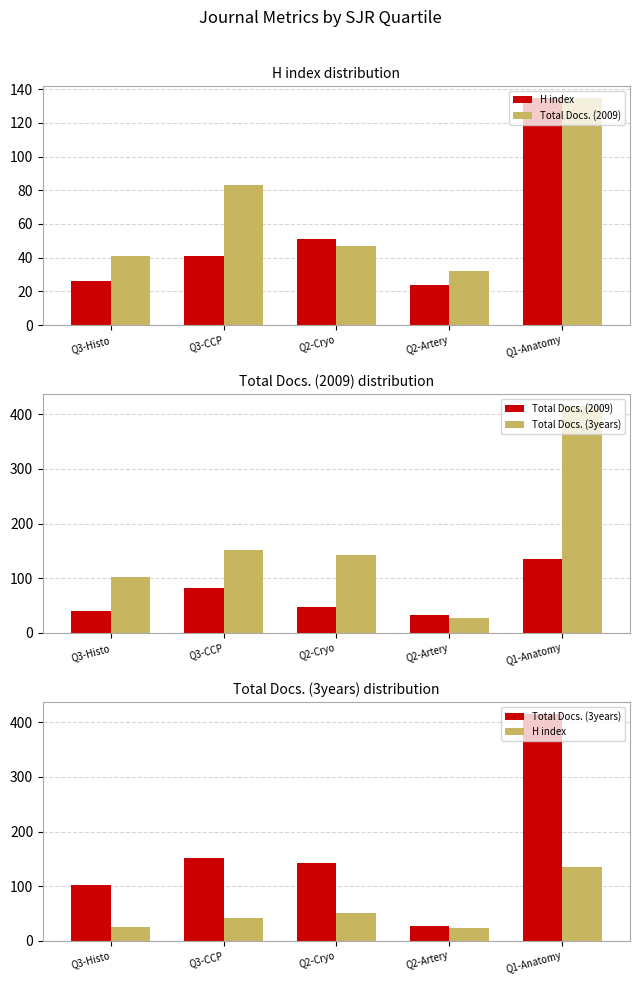

Reading left to right, list all the values displayed in this chart.

H index: Q3-Histo=26	Q3-CCP=41	Q2-Cryo=51	Q2-Artery=24	Q1-Anatomy=135
Total Docs. (2009): Q3-Histo=41	Q3-CCP=83	Q2-Cryo=47	Q2-Artery=32	Q1-Anatomy=135
Total Docs. (3years): Q3-Histo=102	Q3-CCP=151	Q2-Cryo=142	Q2-Artery=28	Q1-Anatomy=416